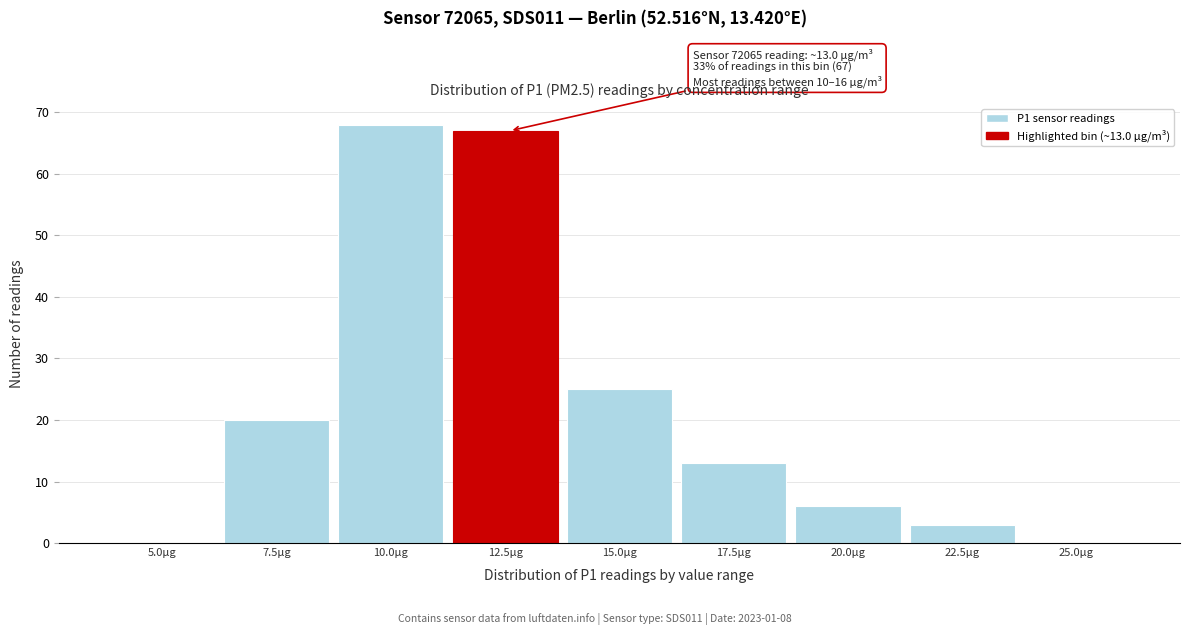

Reading right to left, what are all the values shown in this chart?

25.0µg=0	22.5µg=3	20.0µg=6	17.5µg=13	15.0µg=25	12.5µg=67	10.0µg=68	7.5µg=20	5.0µg=0